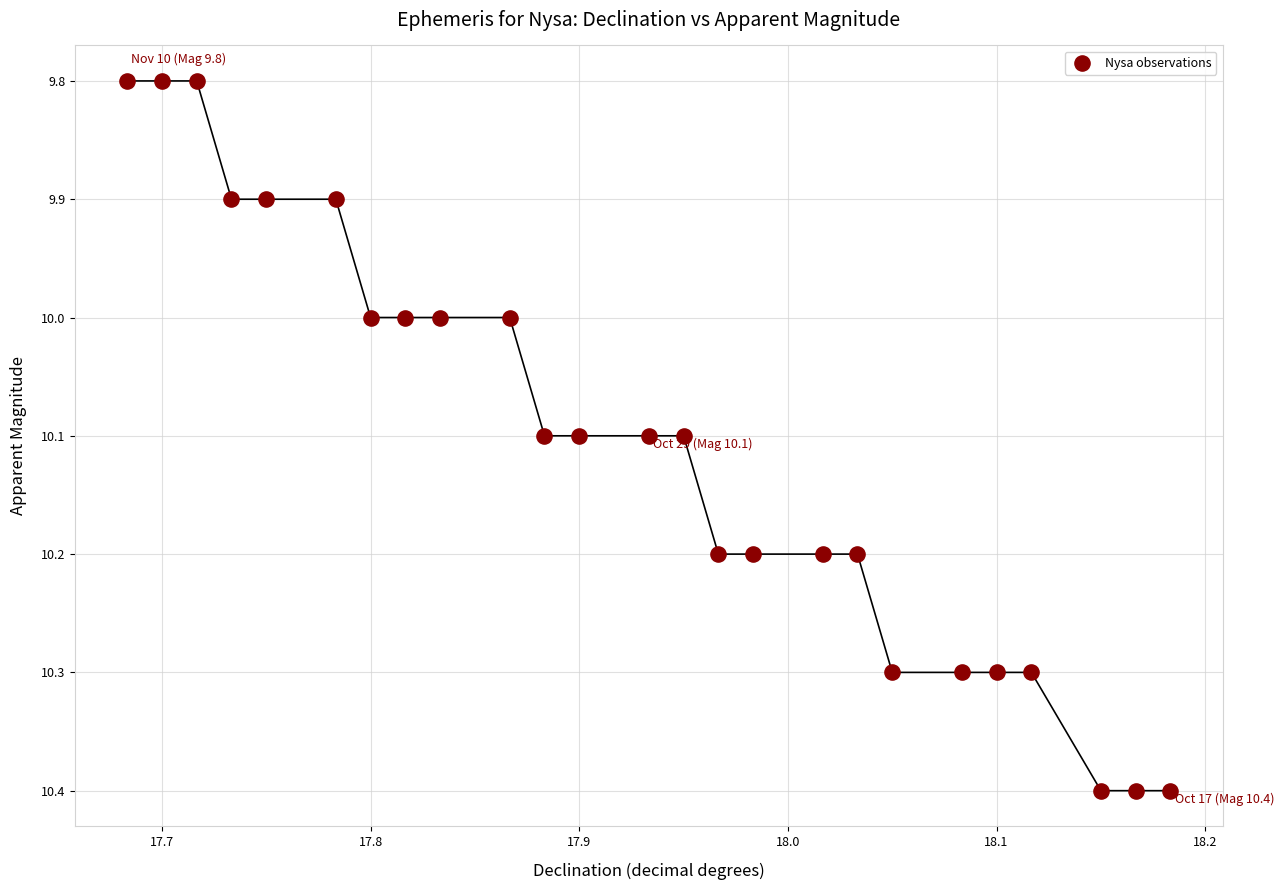

What is the range of Y values (max minus min)?

0.6